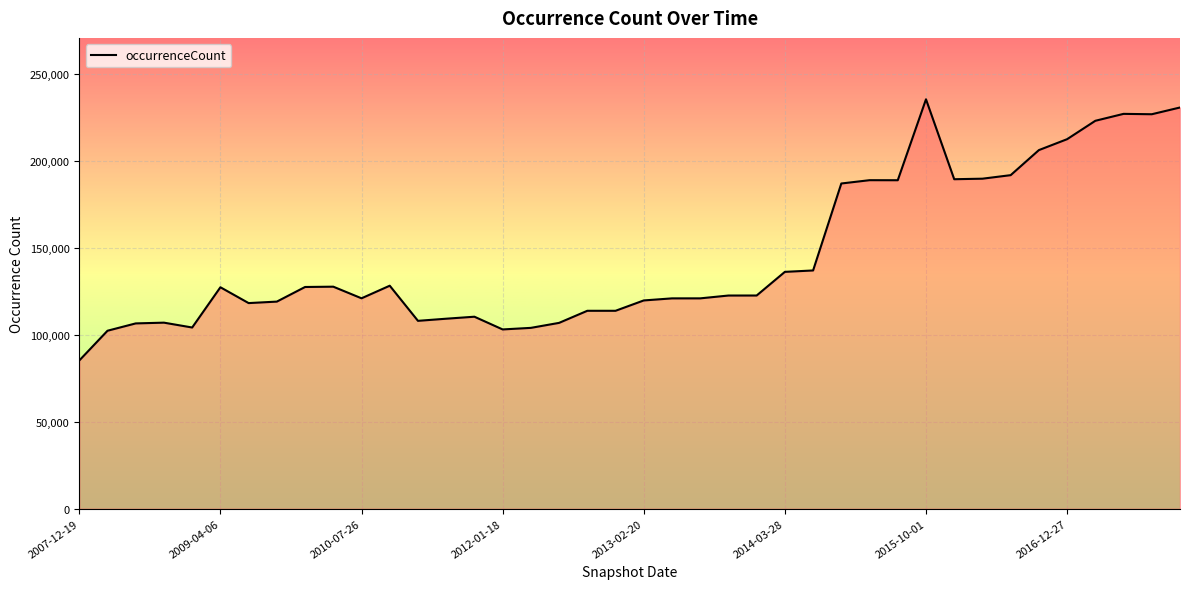

What is the minimum value shown in the chart?

85211